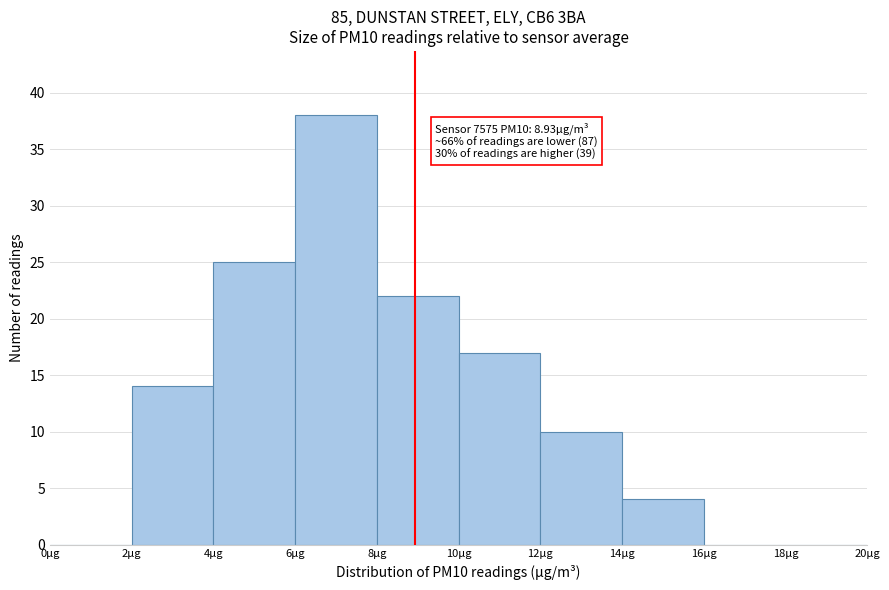

Which range on the x-axis has the tallest bar?

6 to 8